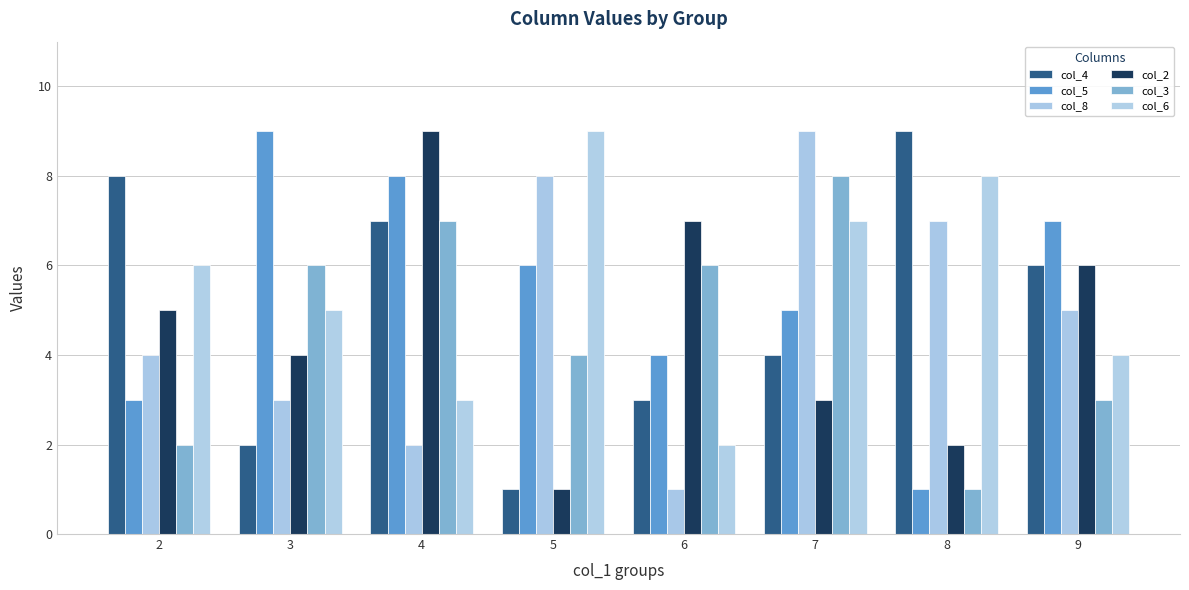

How many groups of bars are there?

8